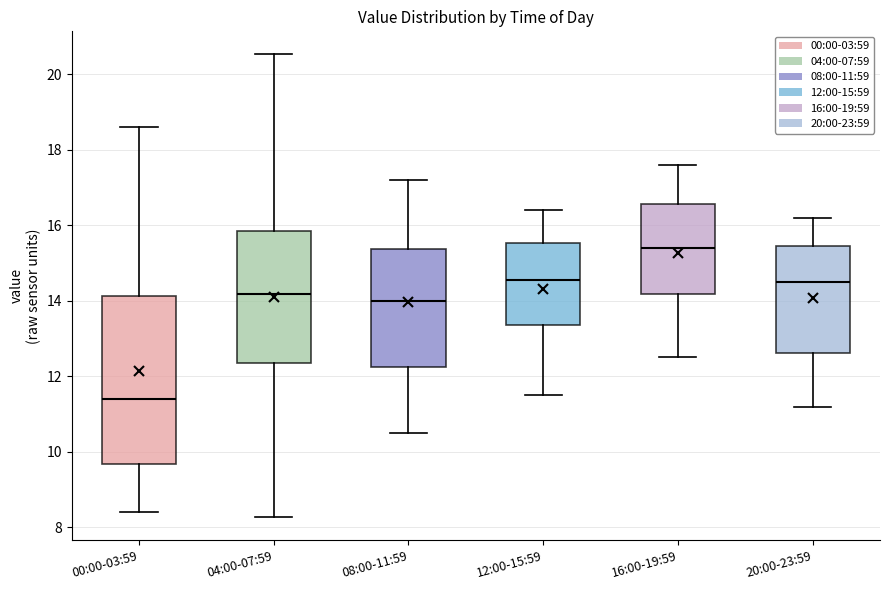

Which box is the tallest, from its lower edge to its upper edge?

00:00-03:59